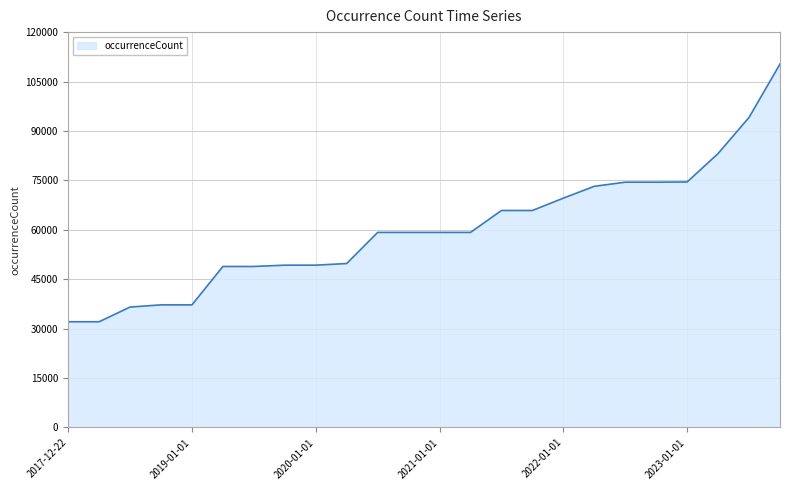

What is the difference between the maximum and minimum values?

78230